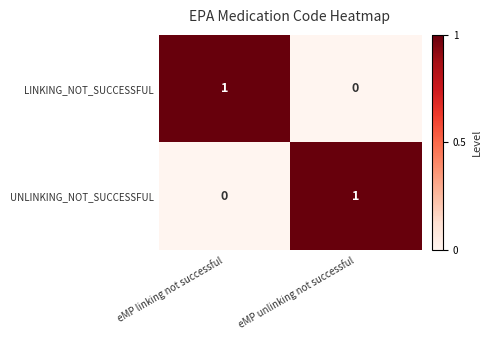

The value of LINKING_NOT_SUCCESSFUL at eMP unlinking not successful is 0. True or false?

True